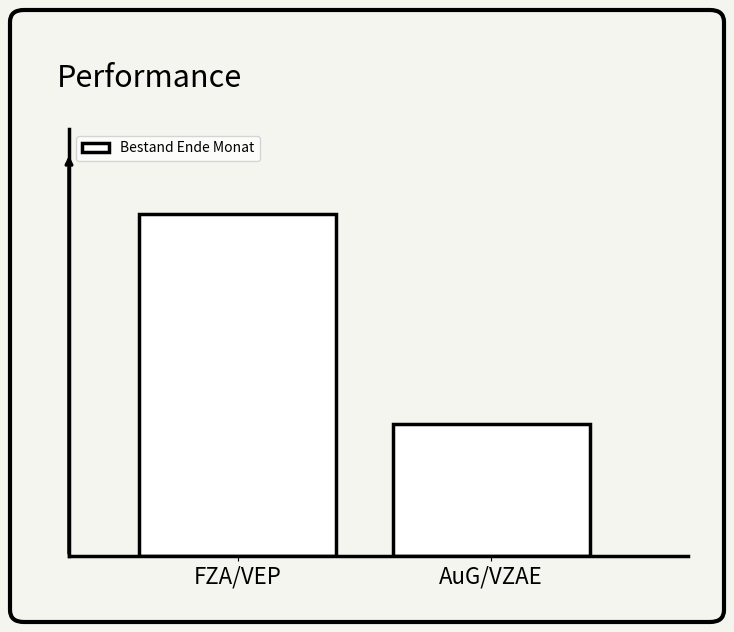

Reading left to right, extract all data points from this chart.

FZA/VEP=5046	AuG/VZAE=1957